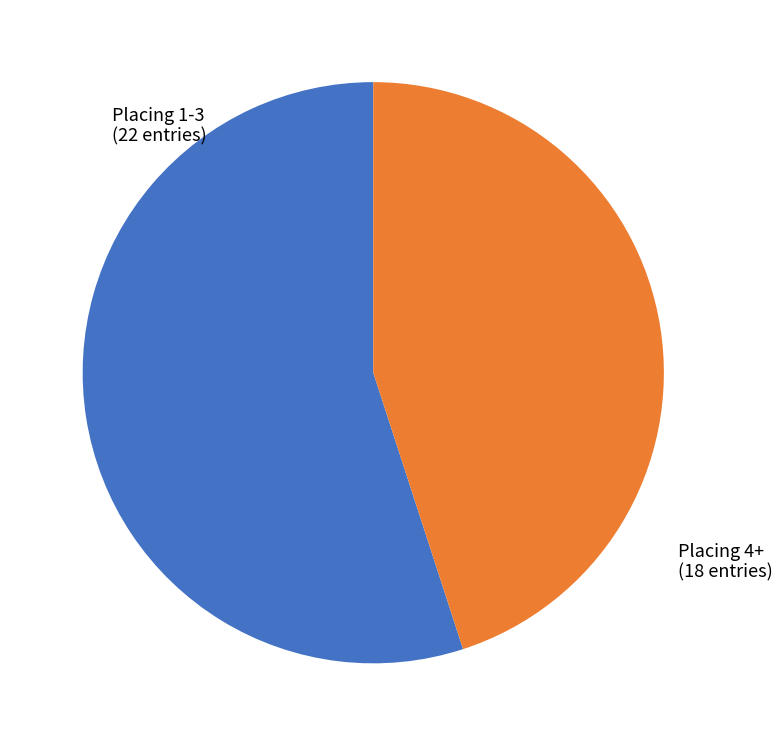

Does any single category account for the majority?

Yes